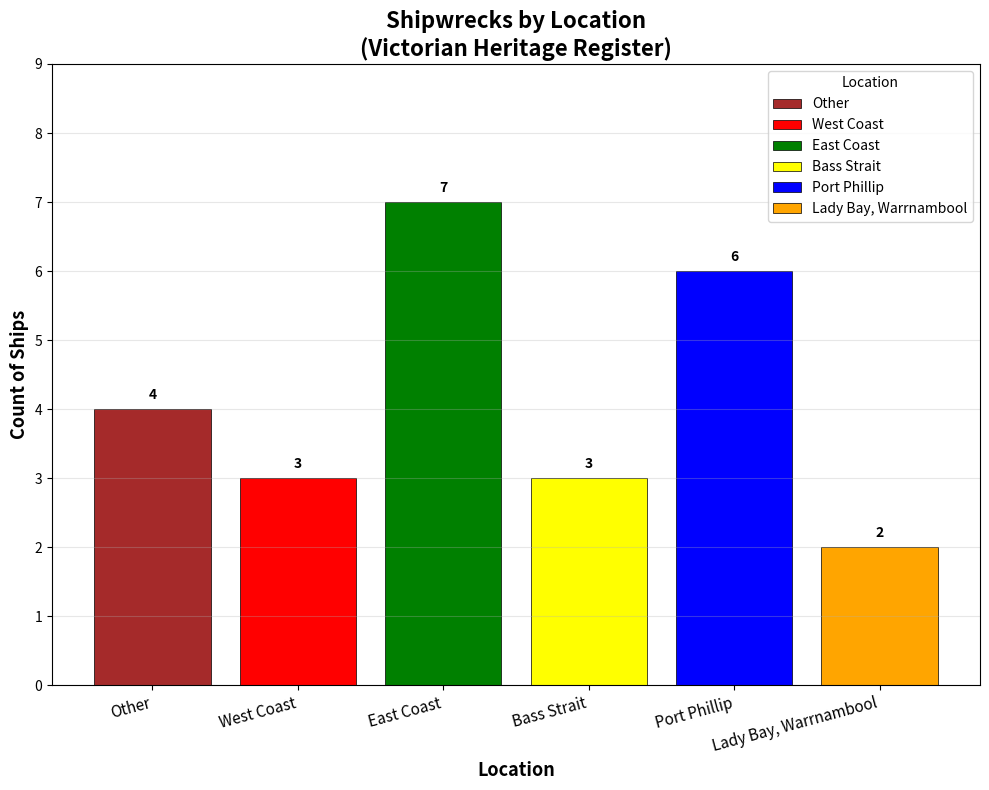

How many series are shown in this chart?

6